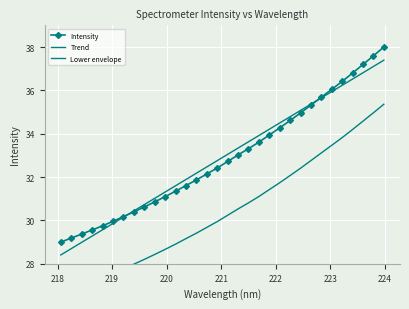

Which series has the largest total across all categories?

Trend